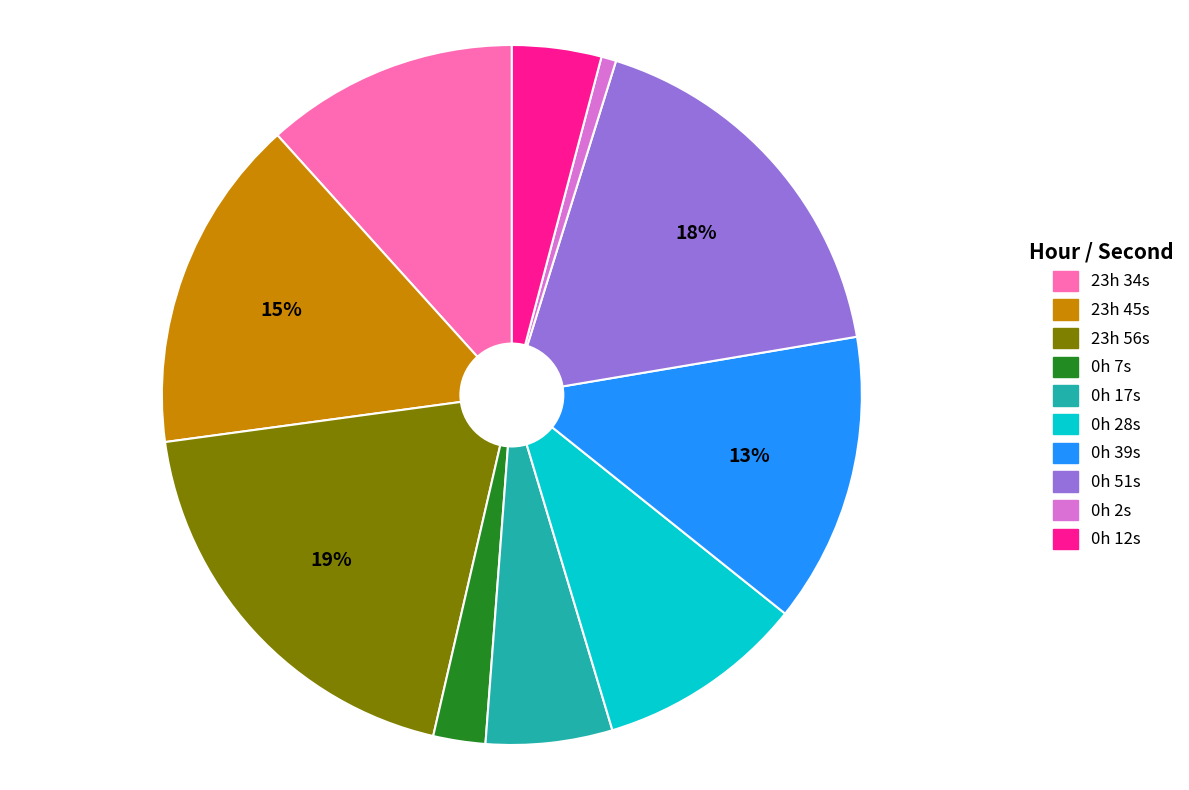

To the nearest percent, what is the average slice percentage?

10%